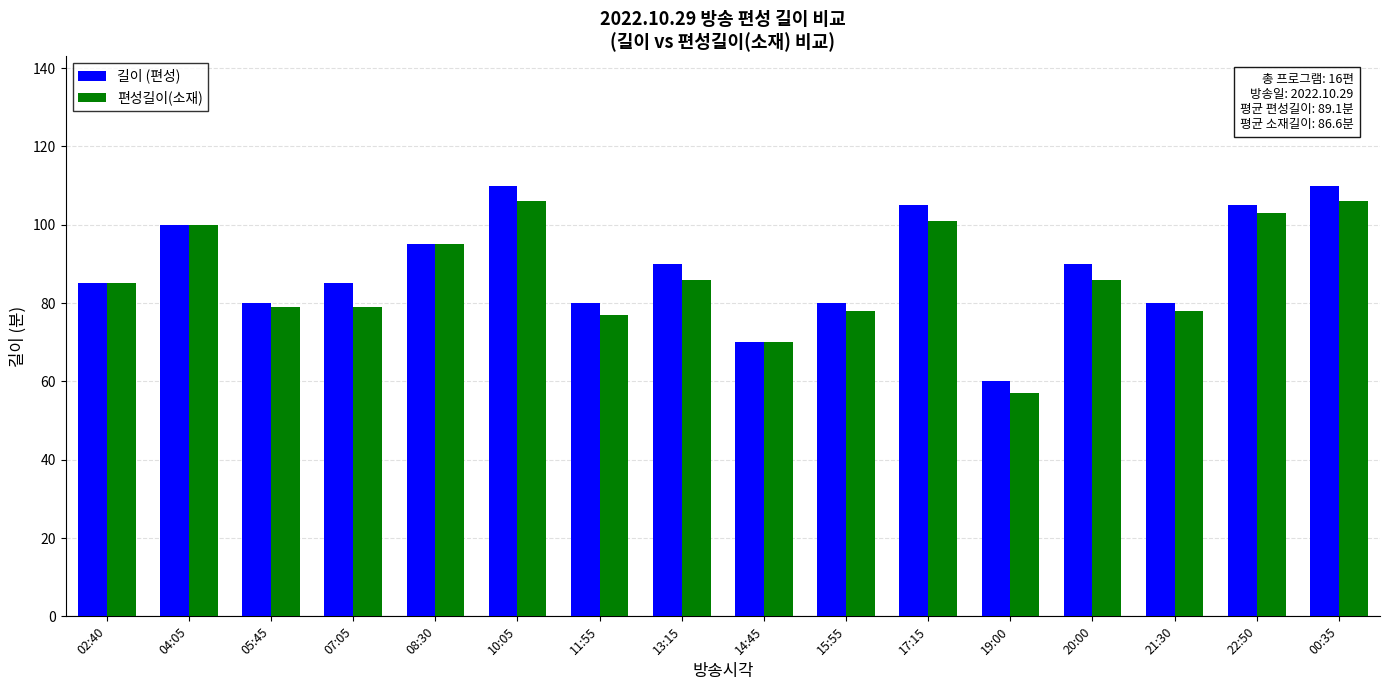

Count the number of categories in the chart.

16